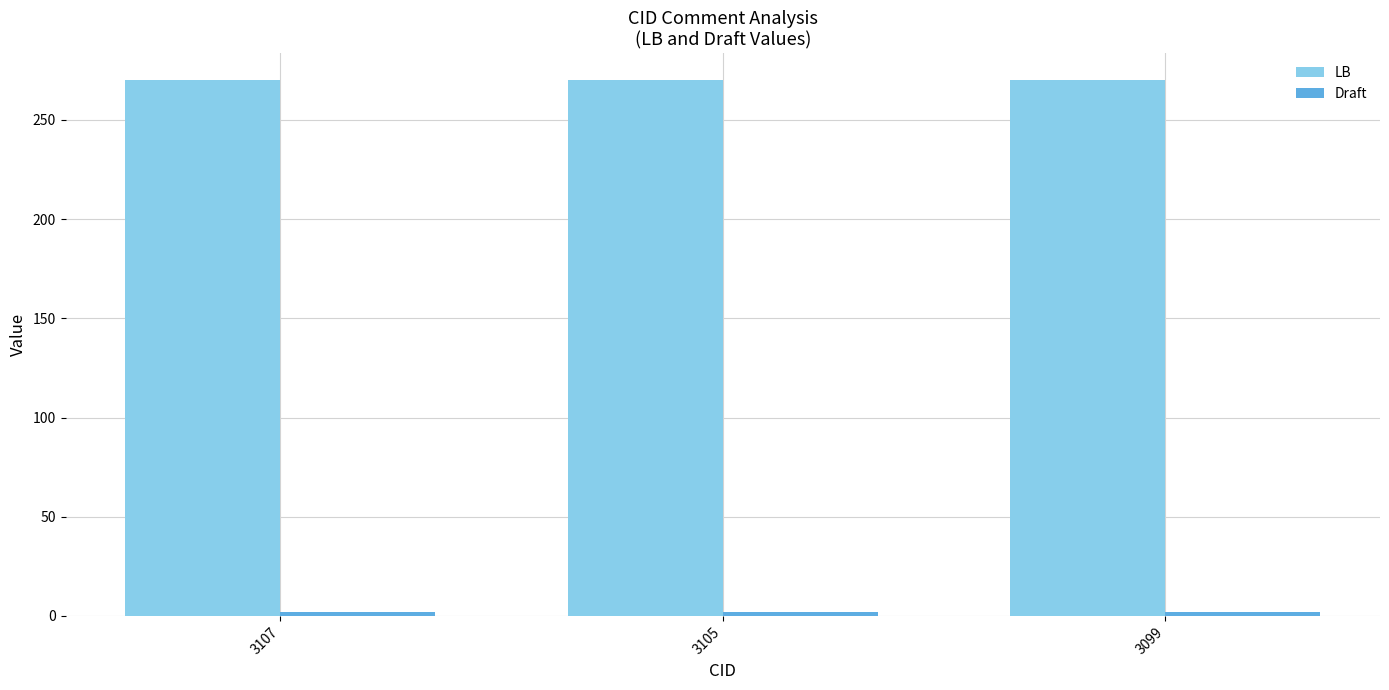

What is the approximate value of LB at 3099?

270